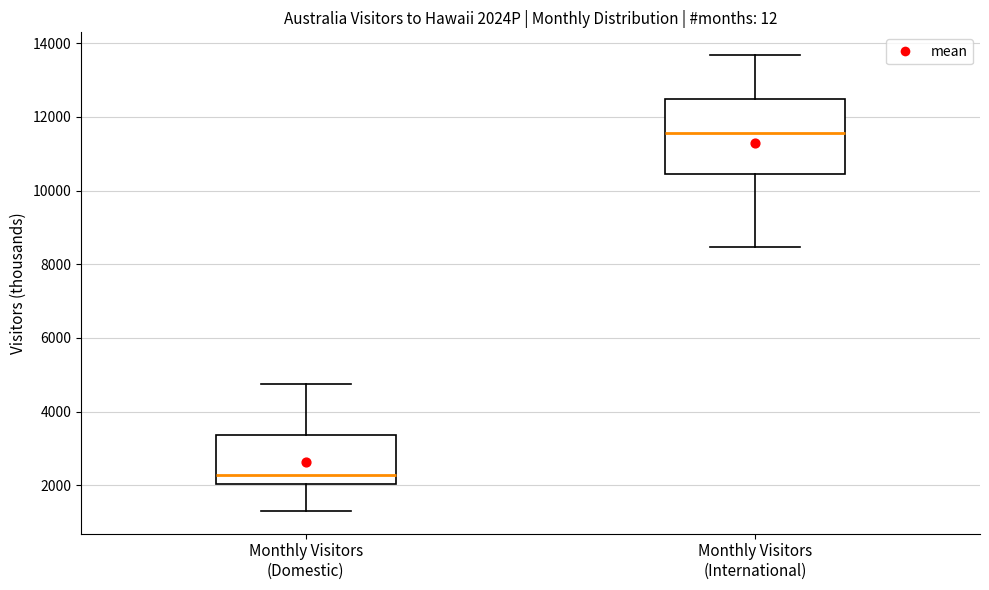

Which box has the lowest median line?

Monthly Visitors (Domestic)